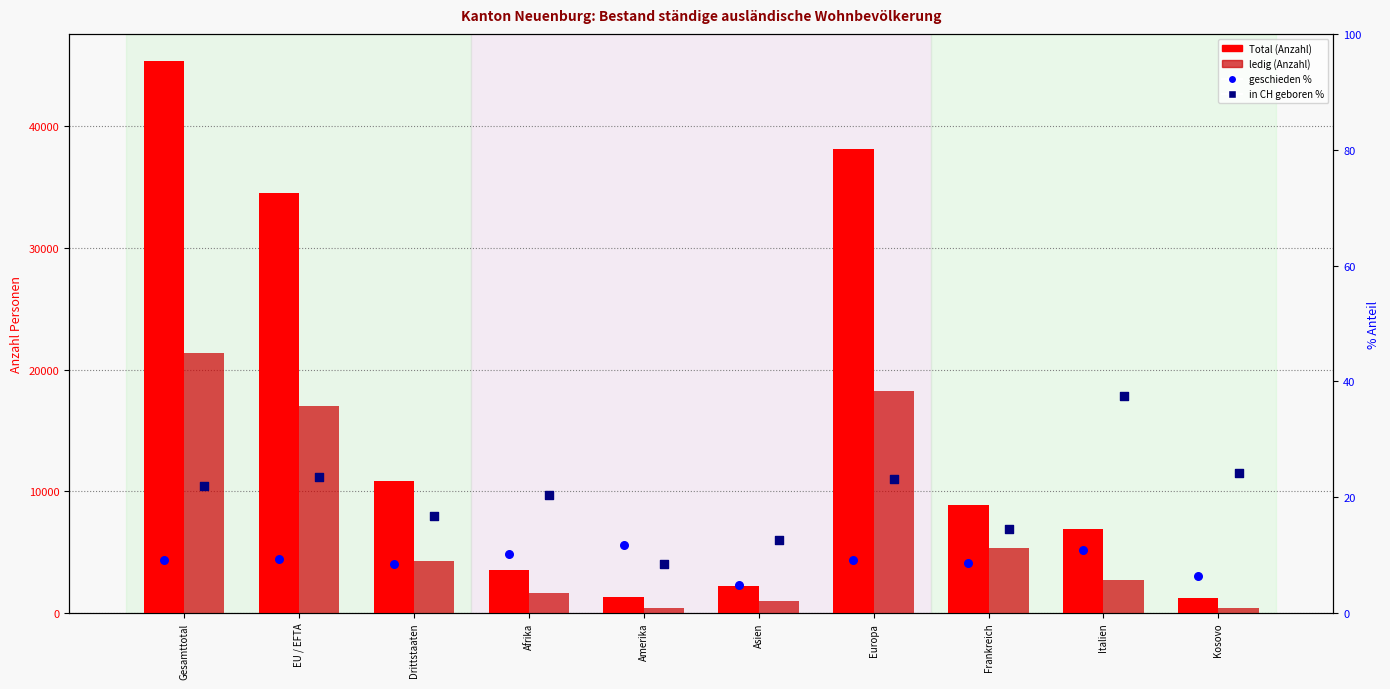

Which series contains the highest Y value?

Total